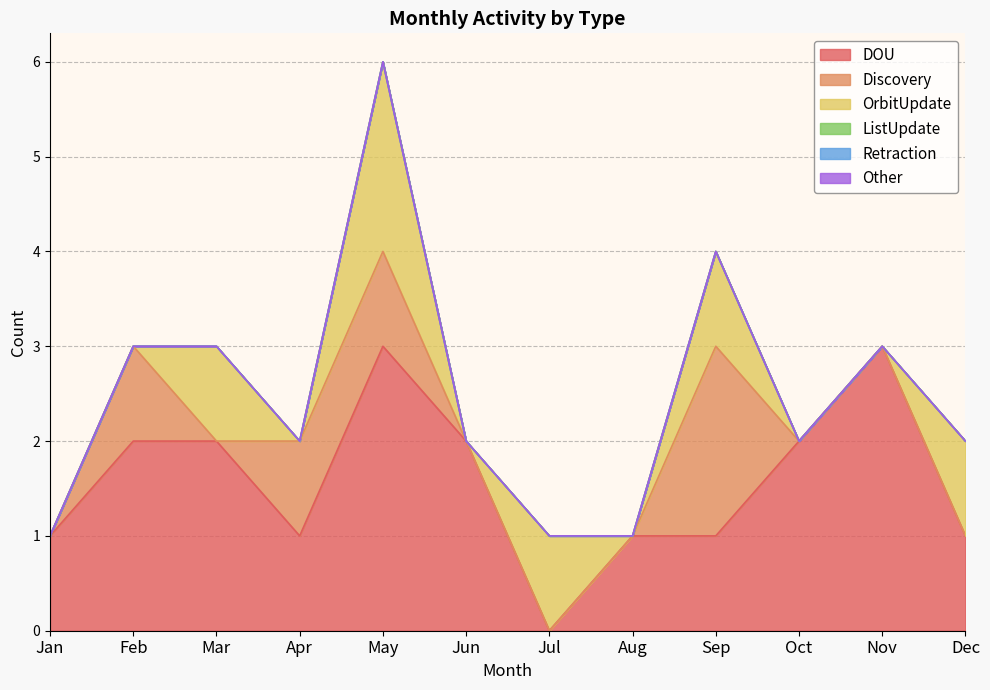

True or false: ListUpdate has more than 1 interior local peaks.

False